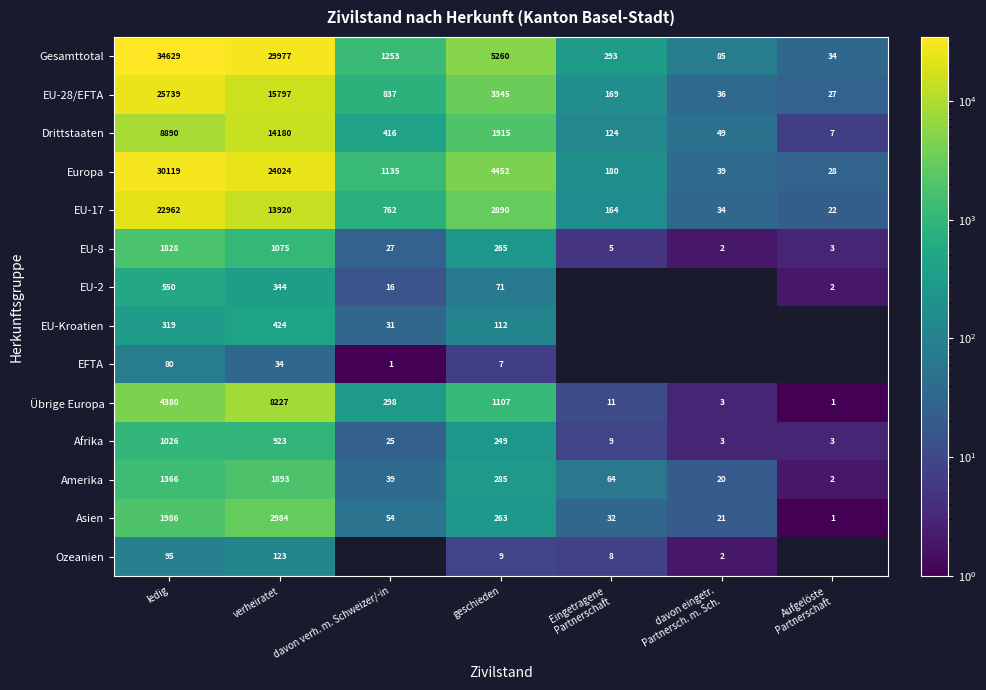

At ledig, list the series in order from largest to smallest.

Gesamttotal, Europa, EU-28/EFTA, EU-17, Drittstaaten, Übrige Europa, Asien, EU-8, Amerika, Afrika, EU-2, EU-Kroatien, Ozeanien, EFTA